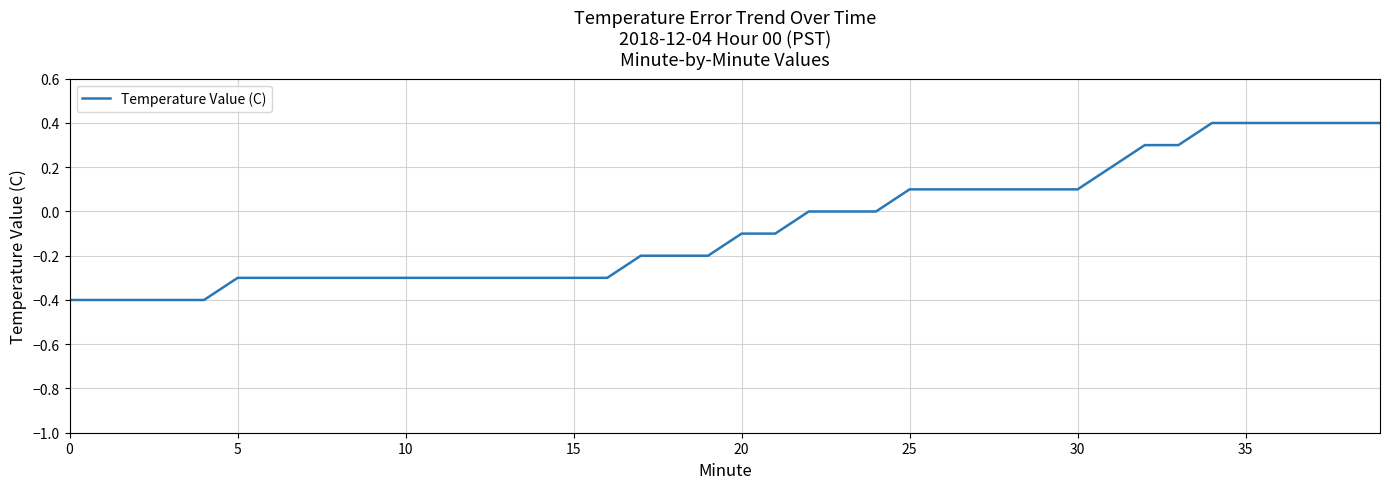

What is the greatest value displayed?

0.4